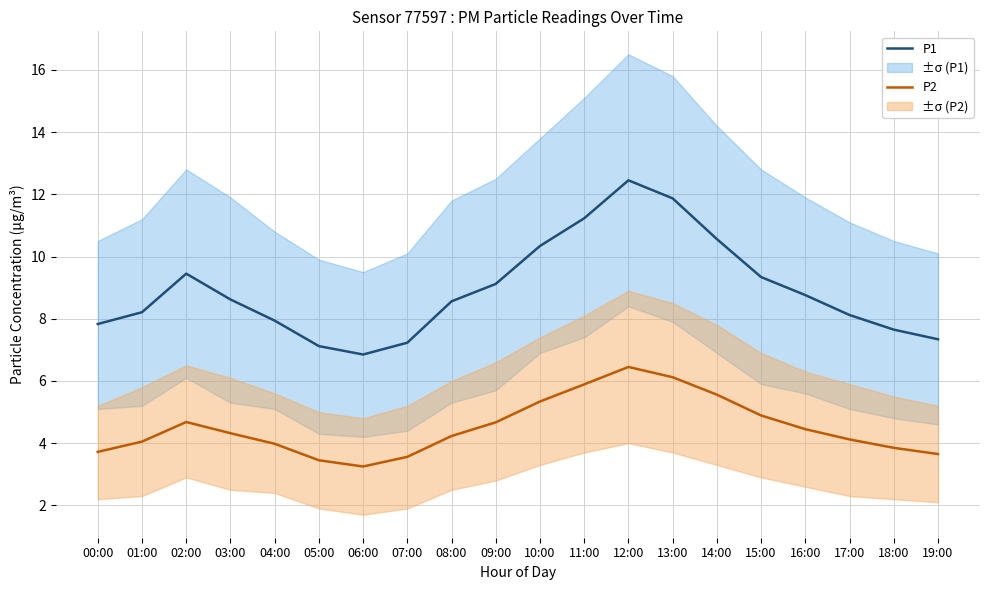

At which label does P2 reach its minimum?

06:00